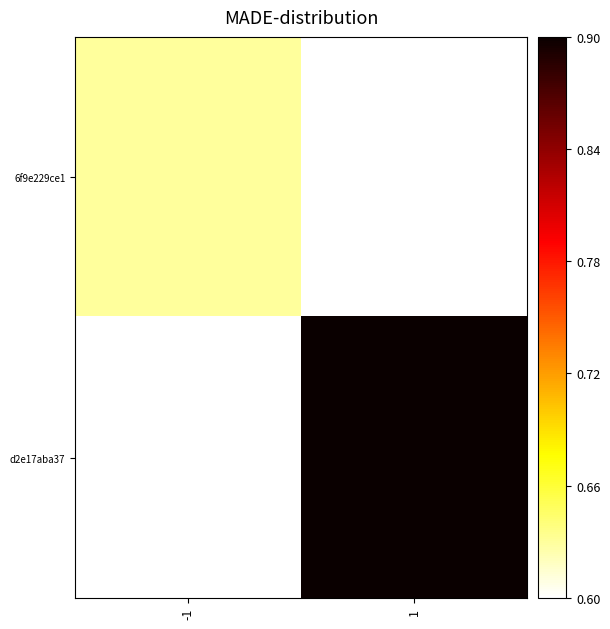

Reading left to right, what are all the values shown in this chart?

6f9e229ce1: -1=0.6	1=0.6
d2e17aba37: -1=0.6	1=0.9